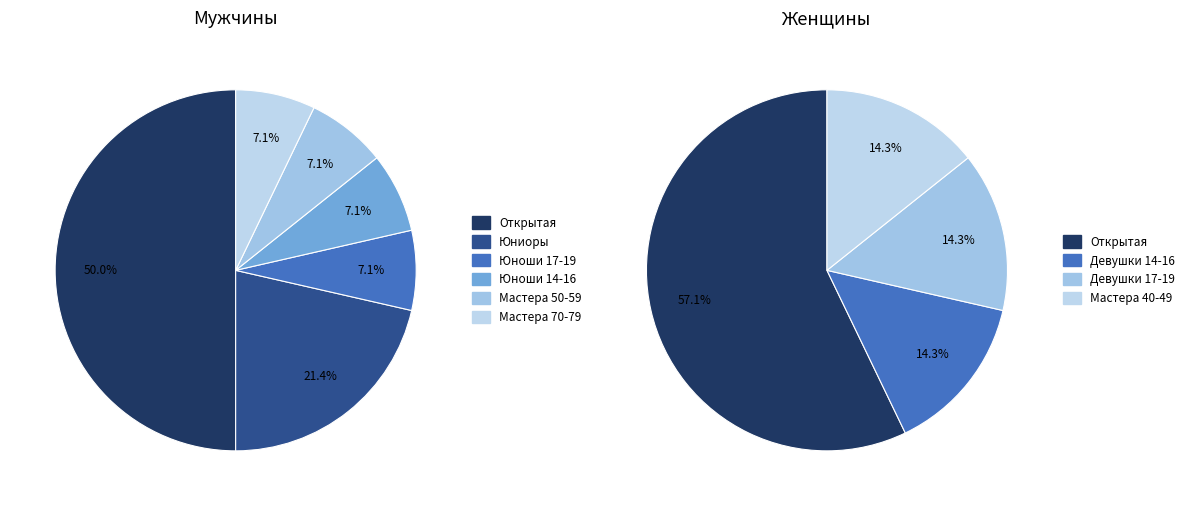

Combined, do Открытая and Мастера 40-49 account for over 50%?

Yes